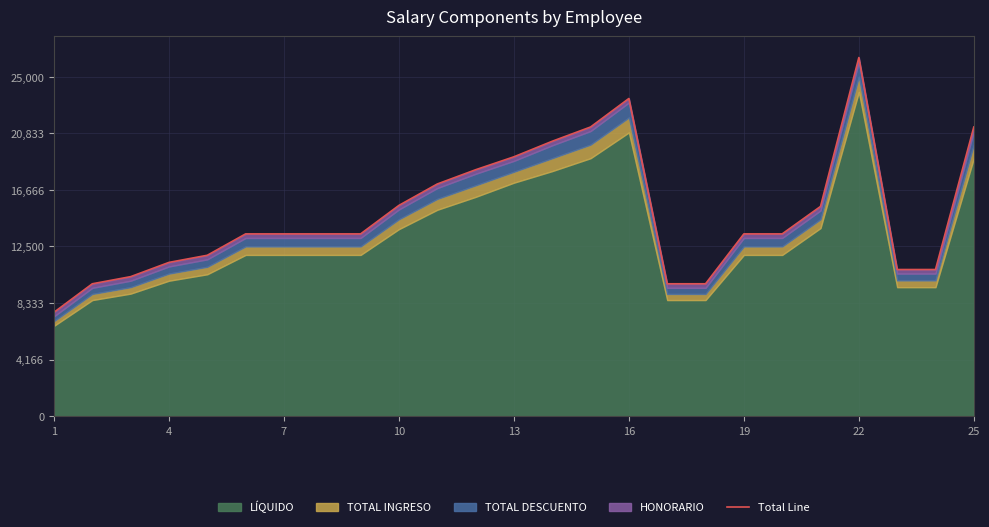

Between 1 and 23, which is larger?

23